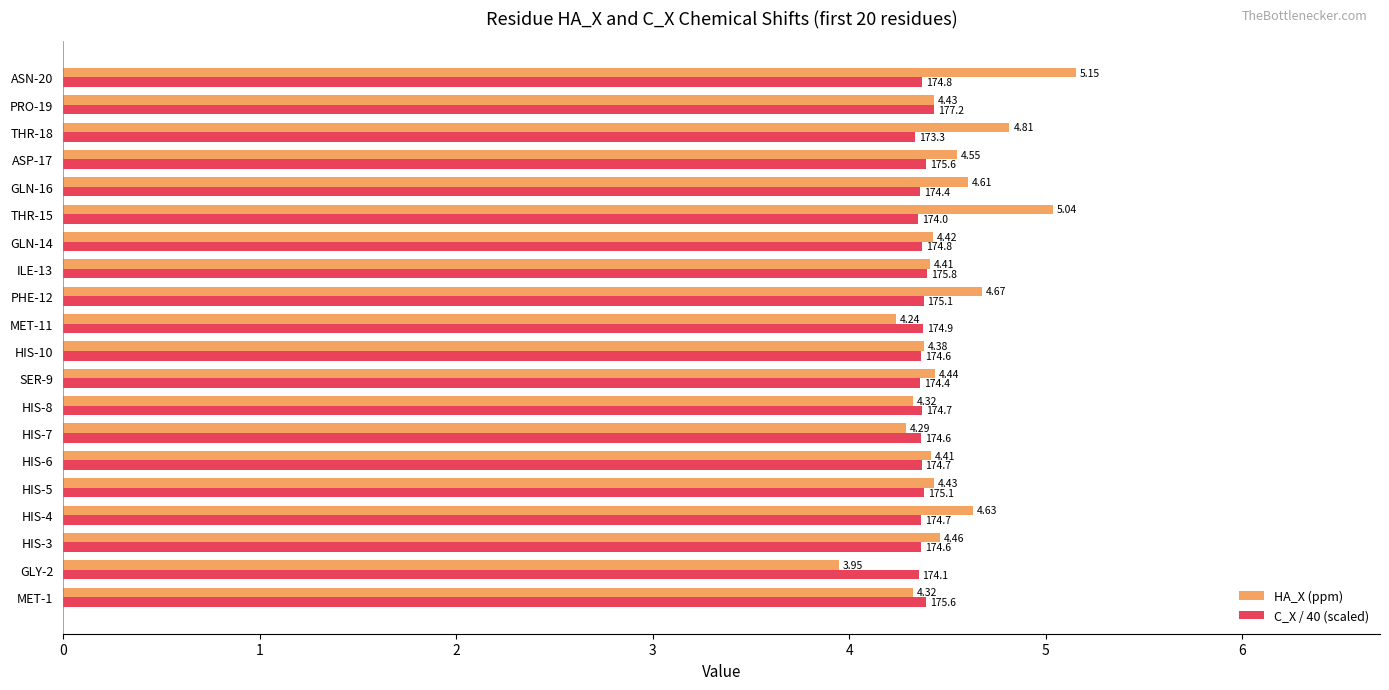

At how many categories does at least one series exceed 4?

20